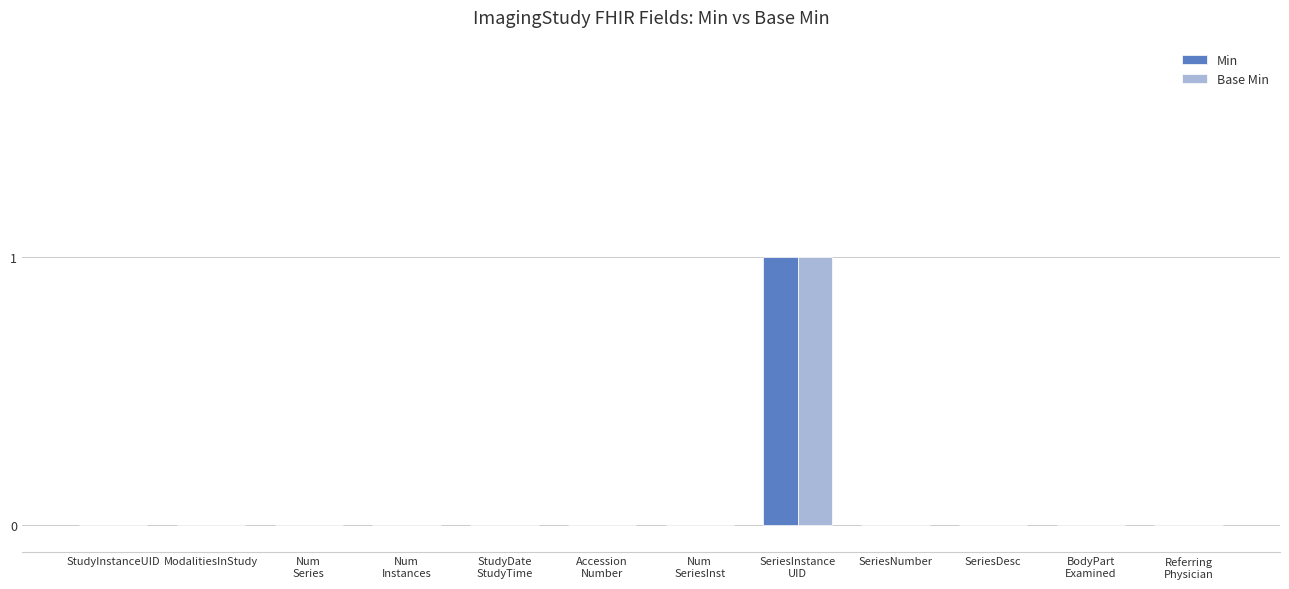

Reading left to right, extract all data points from this chart.

Min: StudyInstanceUID=0	ModalitiesInStudy=0	Num
Series=0	Num
Instances=0	StudyDate
StudyTime=0	Accession
Number=0	Num
SeriesInst=0	SeriesInstance
UID=1	SeriesNumber=0	SeriesDesc=0	BodyPart
Examined=0	Referring
Physician=0
Base Min: StudyInstanceUID=0	ModalitiesInStudy=0	Num
Series=0	Num
Instances=0	StudyDate
StudyTime=0	Accession
Number=0	Num
SeriesInst=0	SeriesInstance
UID=1	SeriesNumber=0	SeriesDesc=0	BodyPart
Examined=0	Referring
Physician=0